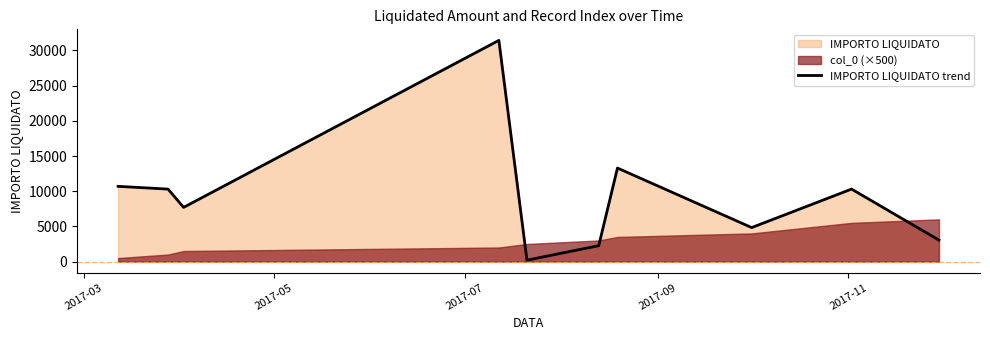

What is the highest value of the IMPORTO LIQUIDATO trend series?

31433.0